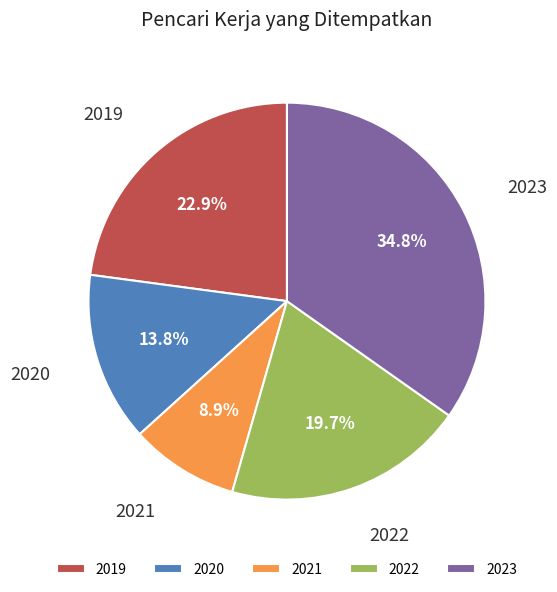

Which slice is the largest?

2023